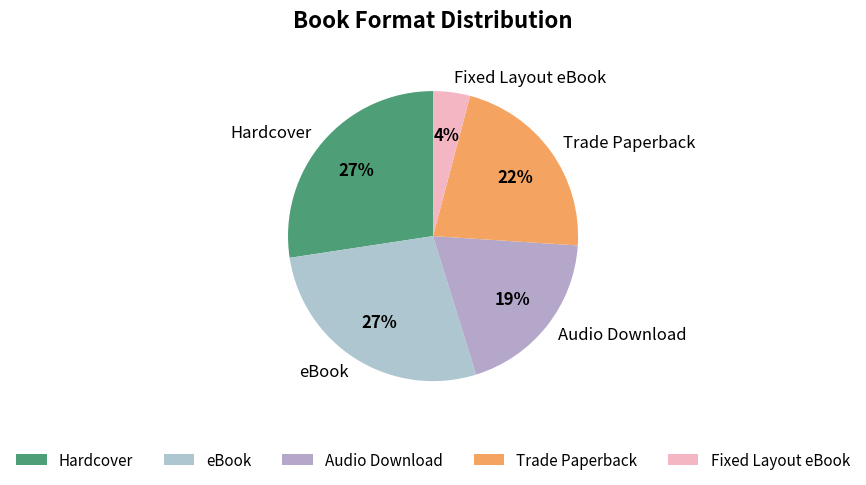

Which slice is the smallest?

Fixed Layout eBook